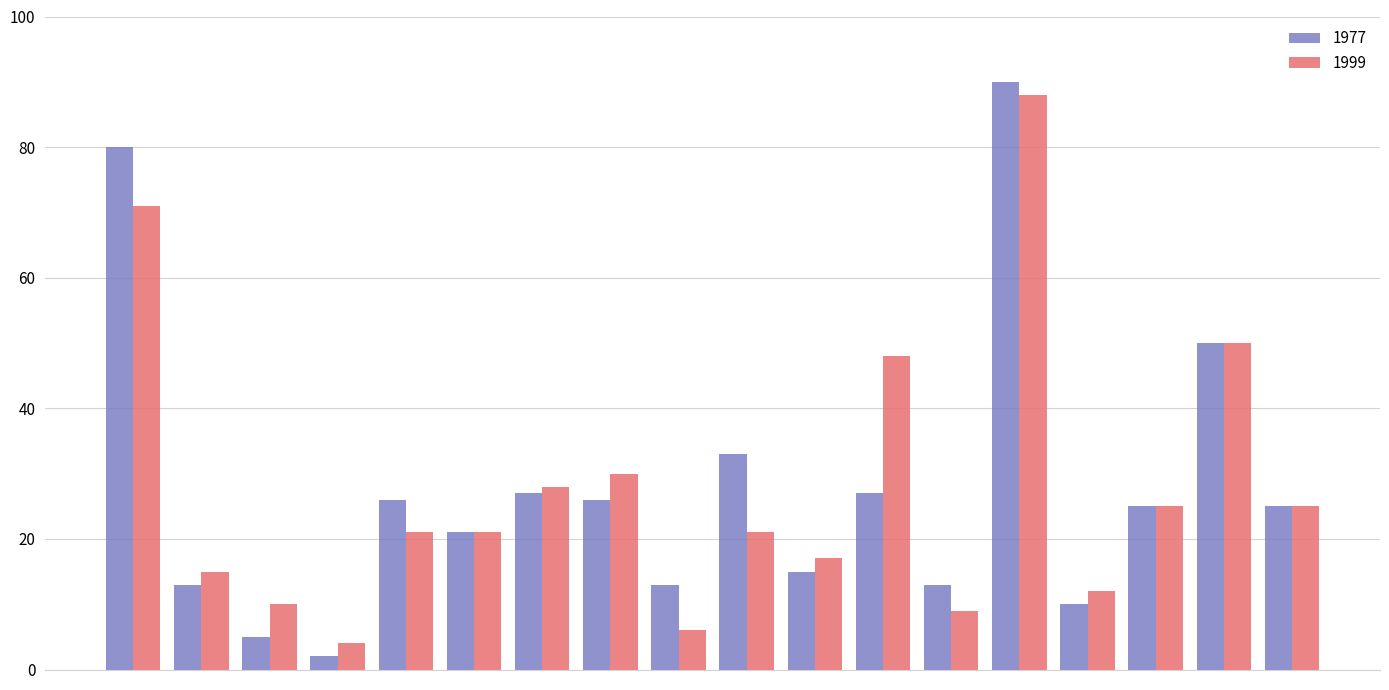

What is the sum of all 1999 values?

501